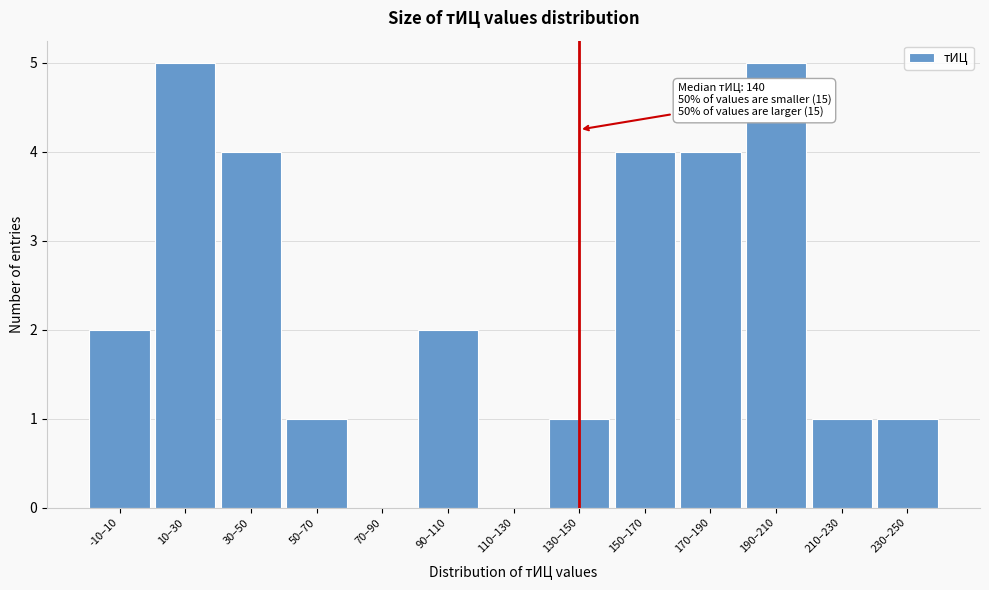

Reading left to right, extract all data points from this chart.

-10–10=2	10–30=5	30–50=4	50–70=1	70–90=0	90–110=2	110–130=0	130–150=1	150–170=4	170–190=4	190–210=5	210–230=1	230–250=1